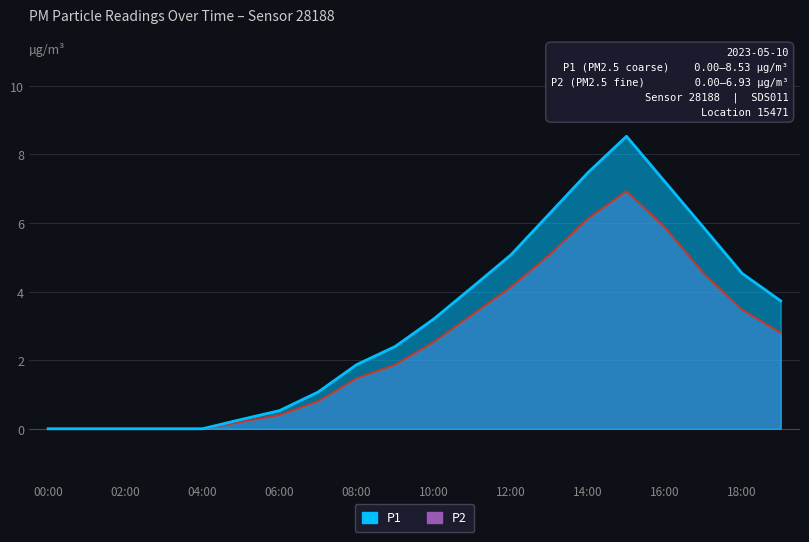

Is the value of P2 at 04:00 greater than the value of P1 at 16:00?

No